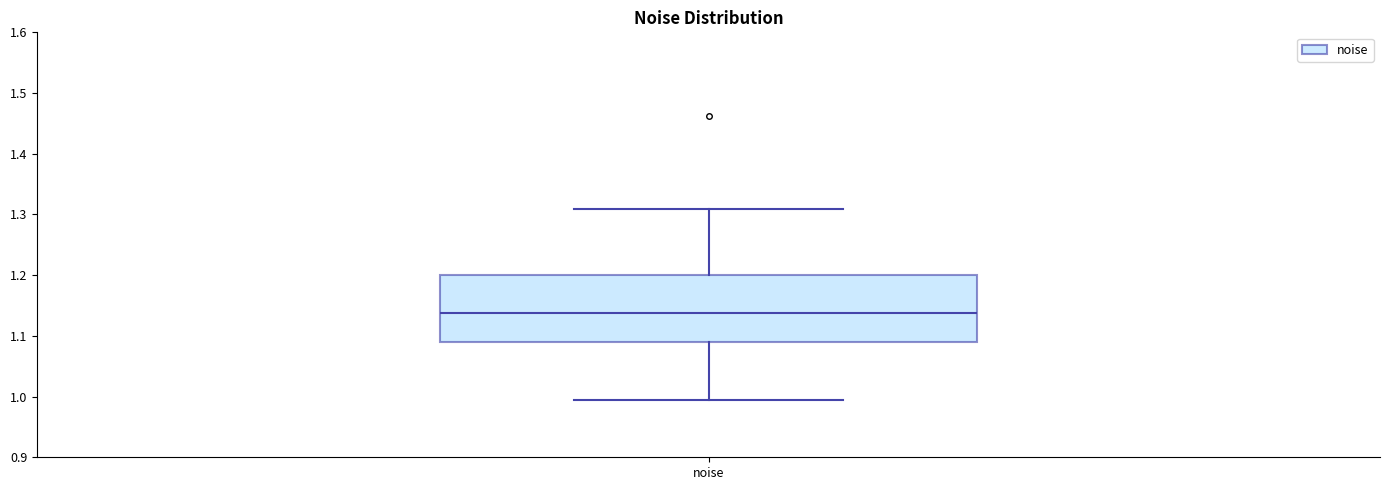

Transcribe this box plot: give where the median line is, the range the box spans, and where the two whiskers end, as read against the y-axis. The values are not printed on the chart, so give them approximately, as read against the axis.

median 1.14, box 1.09 to 1.20, whiskers 0.99 to 1.31